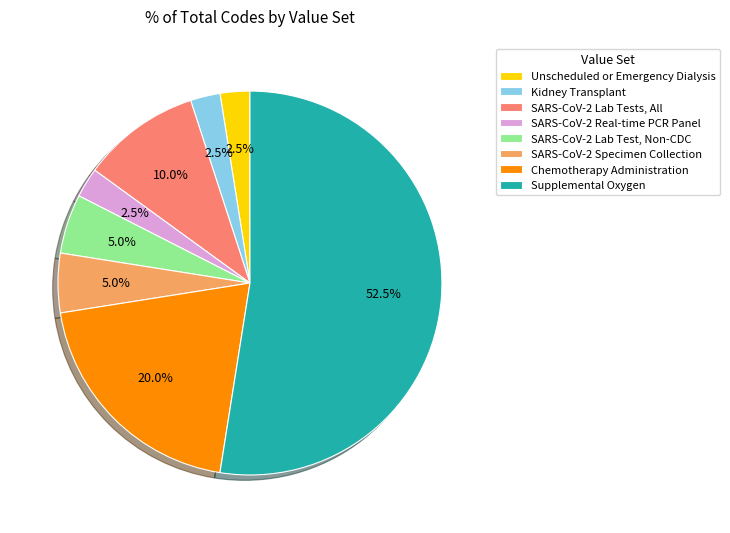

What is the largest slice in the pie chart?

Supplemental Oxygen